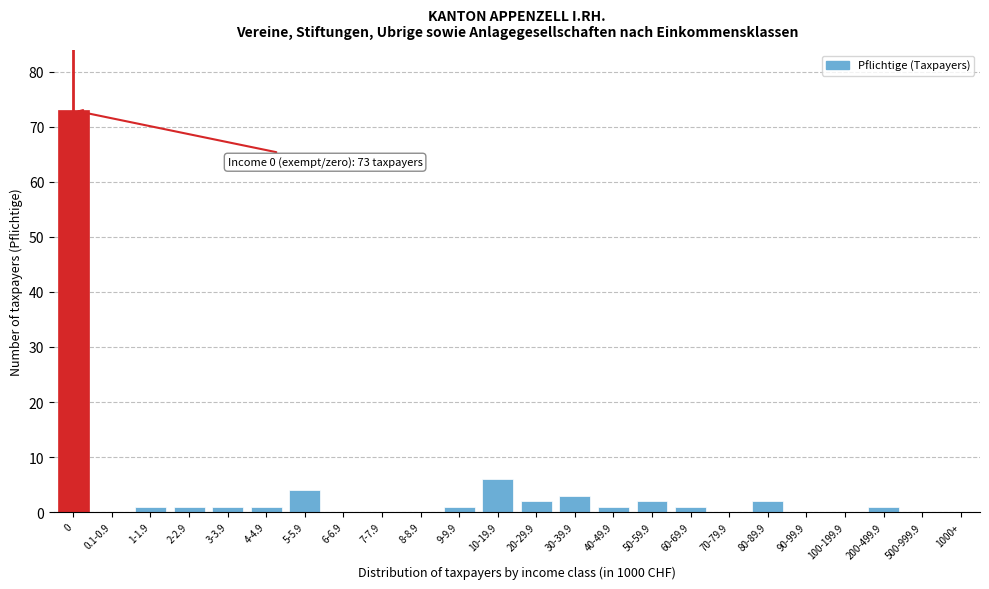

Reading right to left, list all the values displayed in this chart.

1000+=0	500-999.9=0	200-499.9=1	100-199.9=0	90-99.9=0	80-89.9=2	70-79.9=0	60-69.9=1	50-59.9=2	40-49.9=1	30-39.9=3	20-29.9=2	10-19.9=6	9-9.9=1	8-8.9=0	7-7.9=0	6-6.9=0	5-5.9=4	4-4.9=1	3-3.9=1	2-2.9=1	1-1.9=1	0.1-0.9=0	0=73